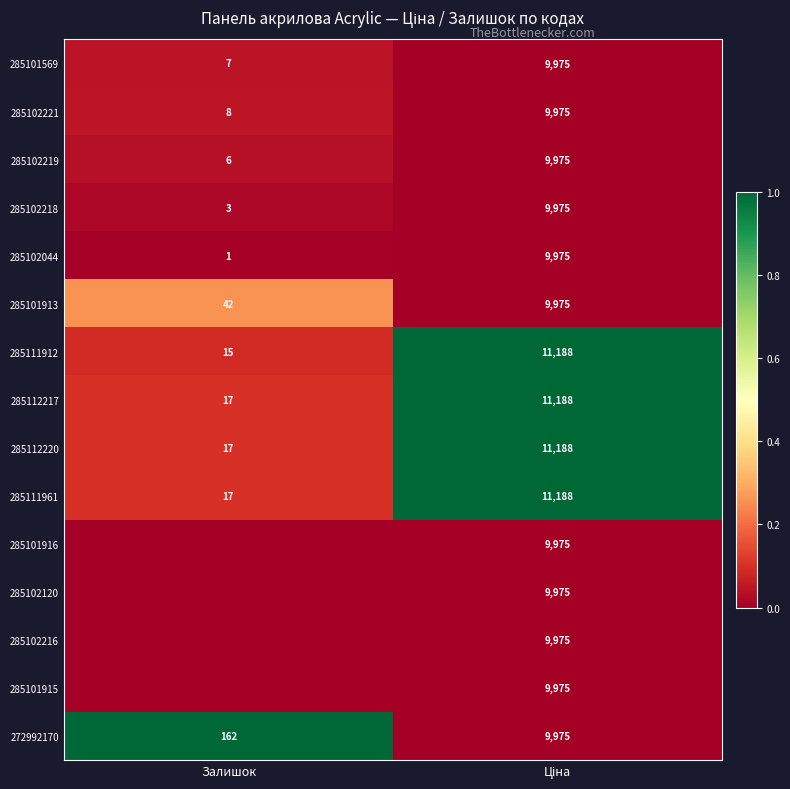

Is the value of 285102044 at Залишок greater than the value of 285101913 at Залишок?

No